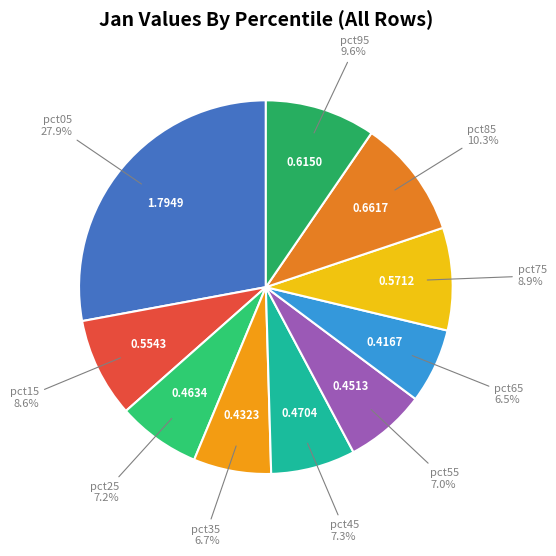

How many segments does this pie chart have?

10